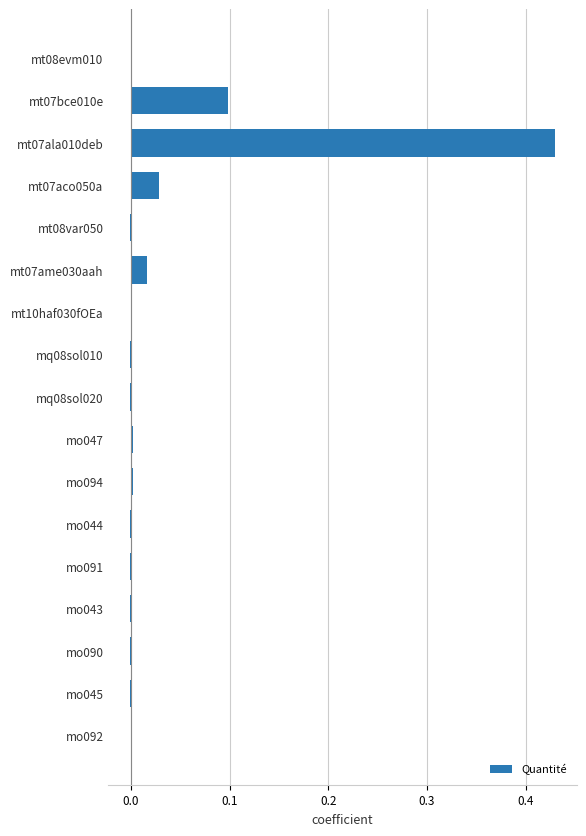

What is the sum of all values?

0.6